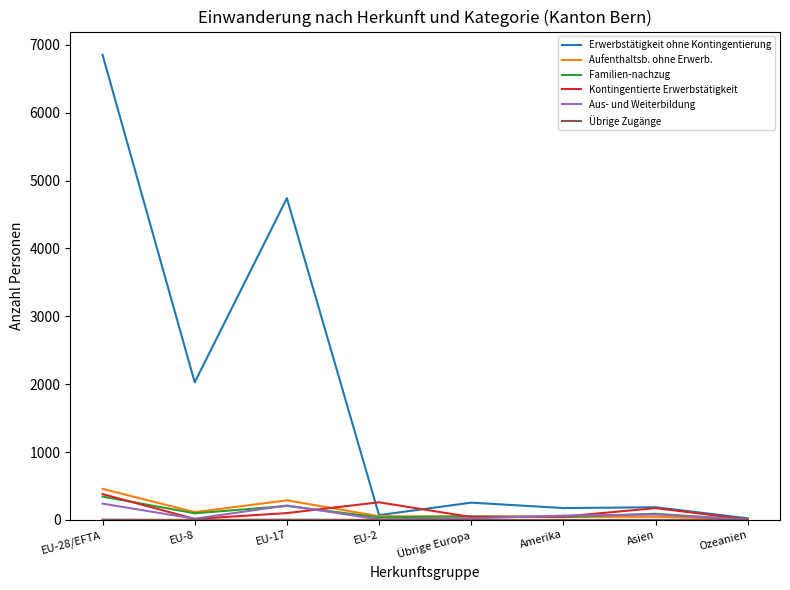

At which category is the sum across all series the highest?

EU-28/EFTA